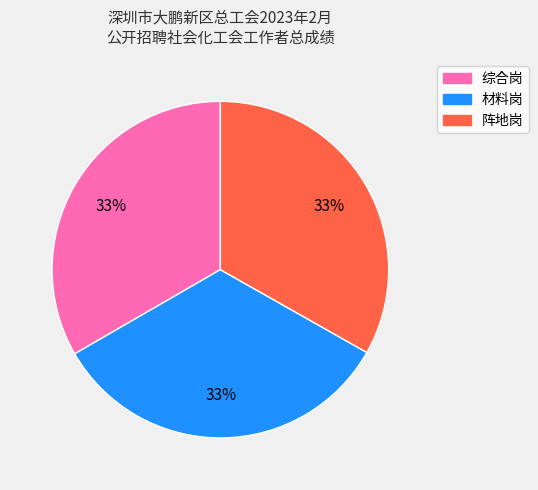

To the nearest percent, what is the average slice percentage?

33%